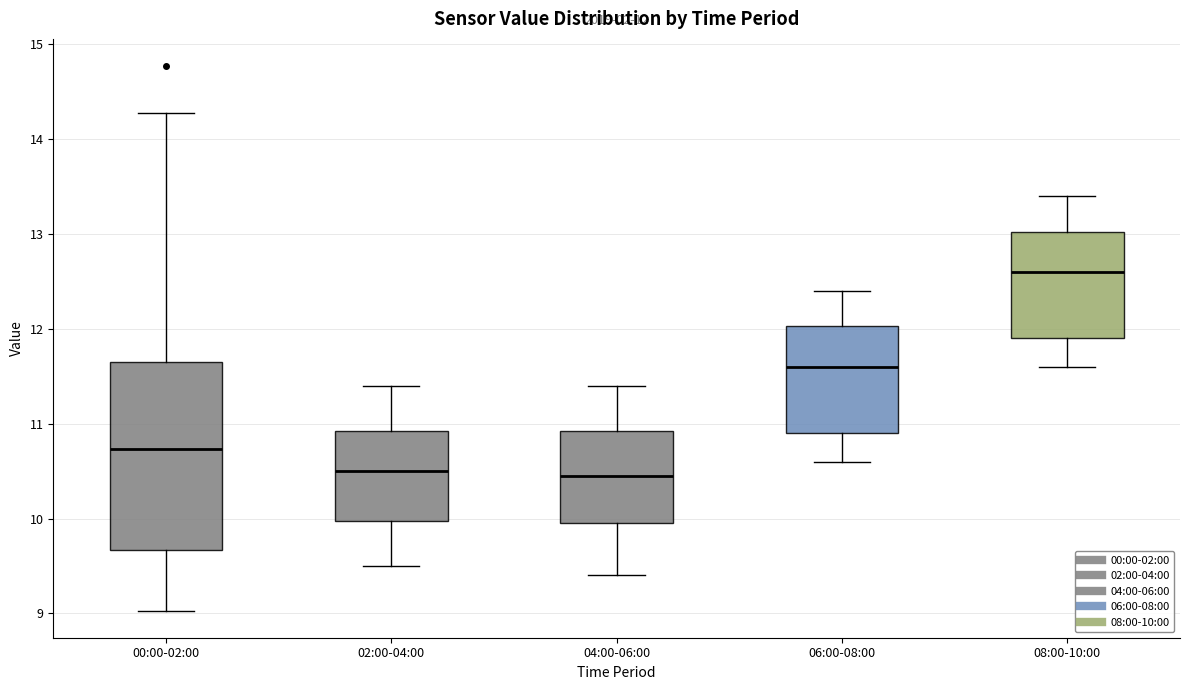

Which box is the tallest, from its lower edge to its upper edge?

00:00-02:00